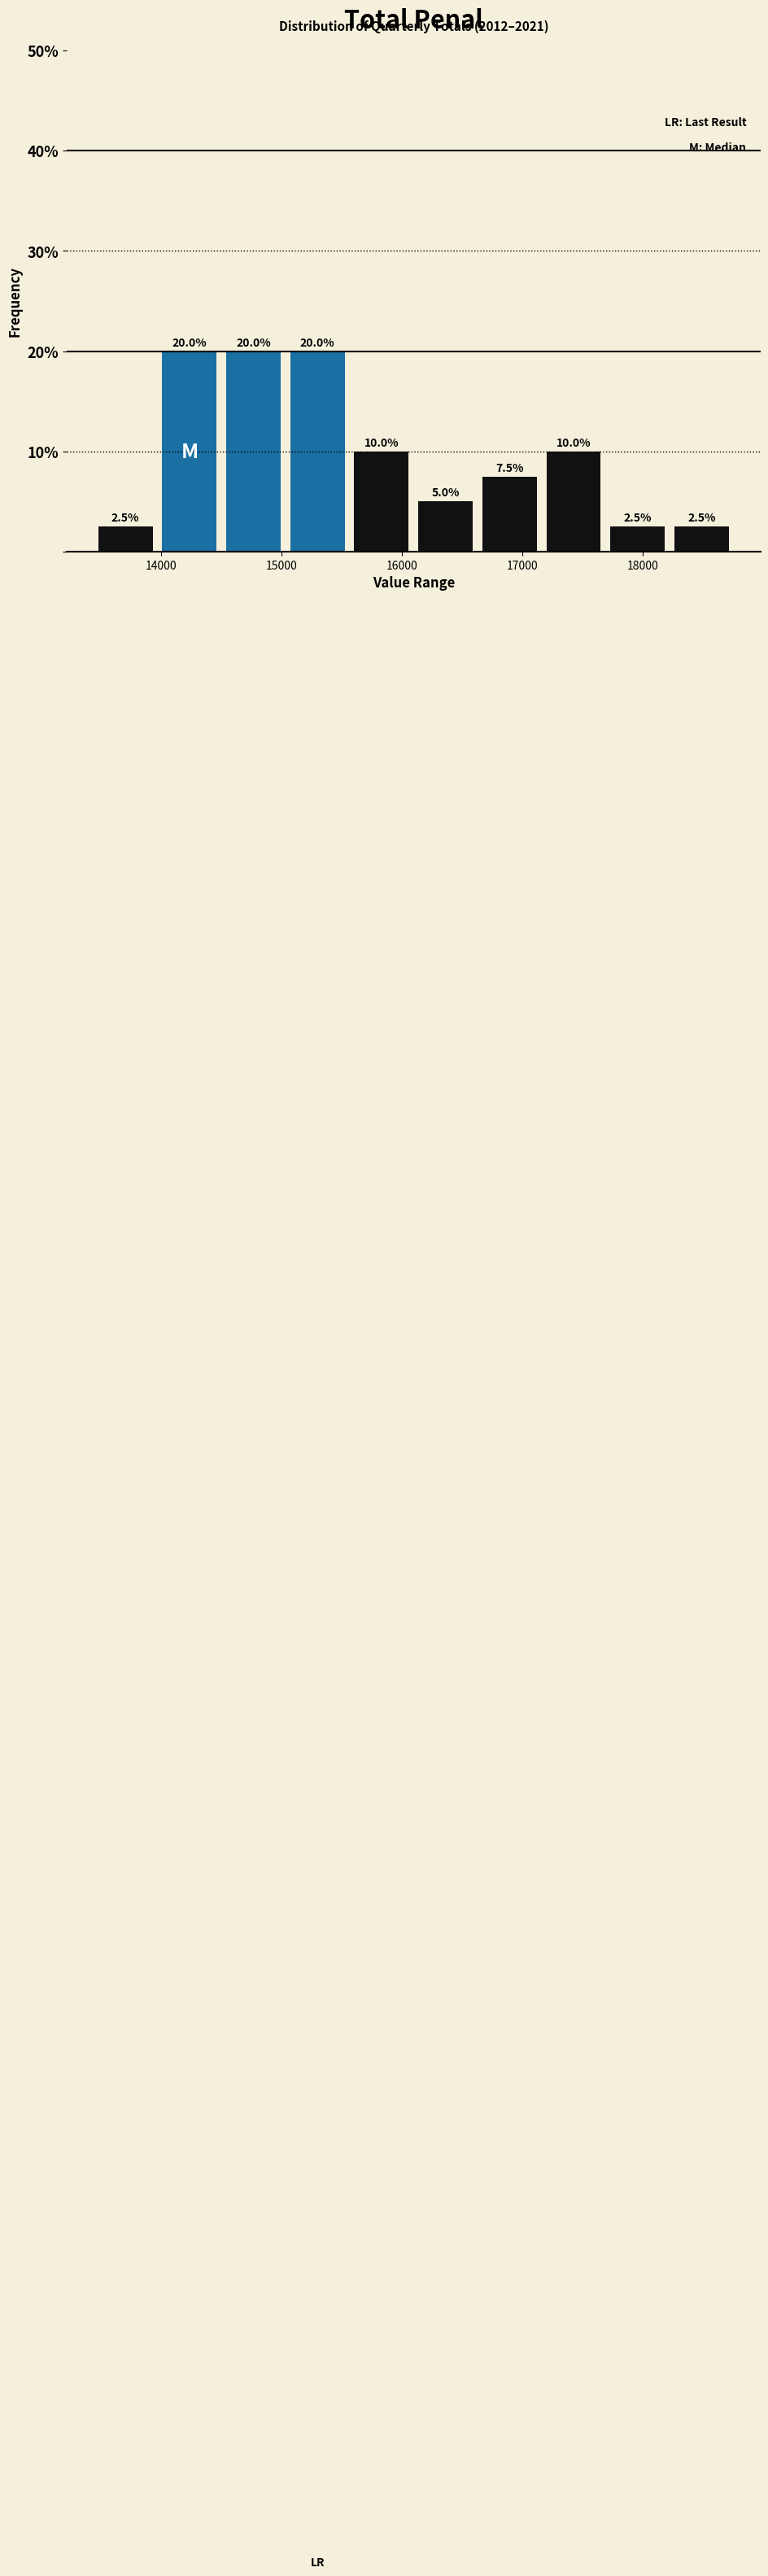

Reading left to right, list every bar in this chart as the range it spans on the x-axis followed by its height. The bar edges are not printed on the chart, so give them approximately, as read against the axis.

13400 to 14000: 2.5
14000 to 14500: 20.0
14500 to 15000: 20.0
15000 to 15600: 20.0
15600 to 16100: 10.0
16100 to 16600: 5.0
16600 to 17200: 7.5
17200 to 17700: 10.0
17700 to 18200: 2.5
18200 to 18800: 2.5